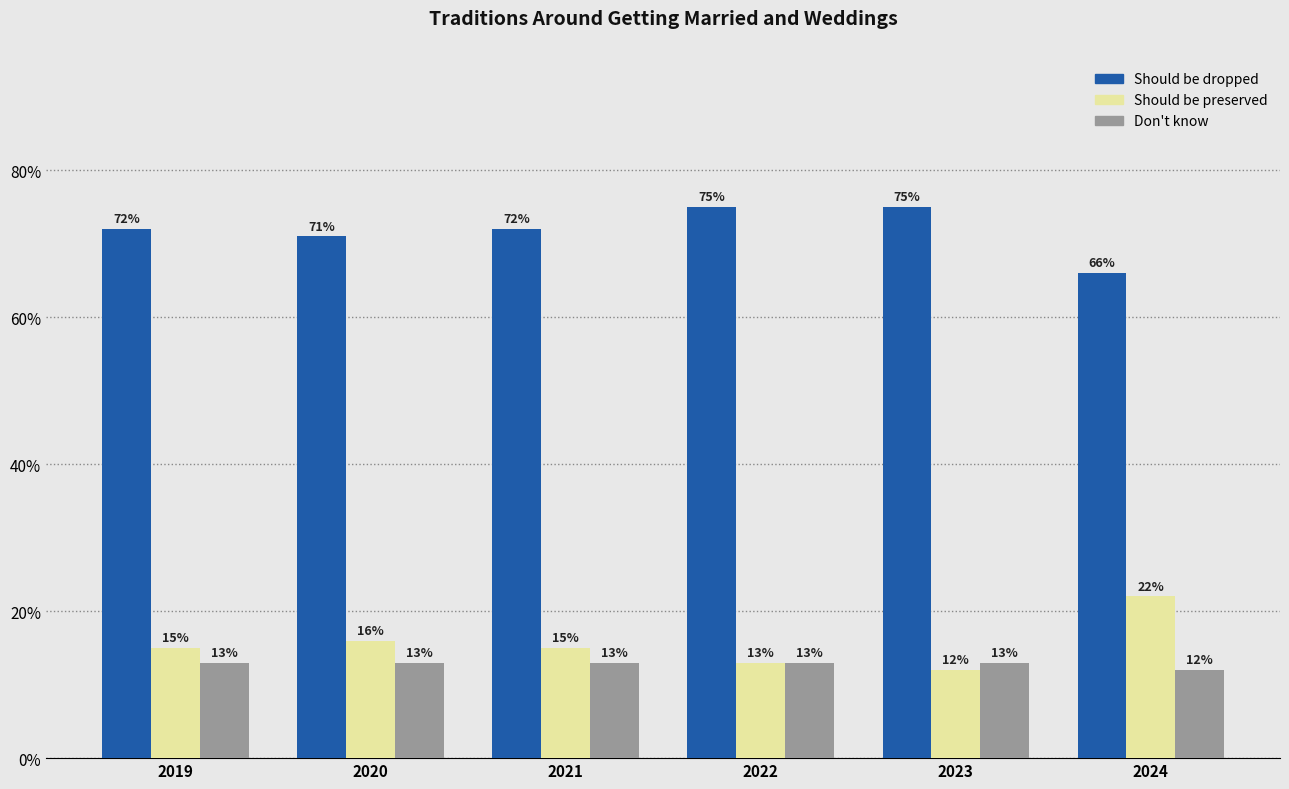

Which series has the largest total across all categories?

Should be dropped